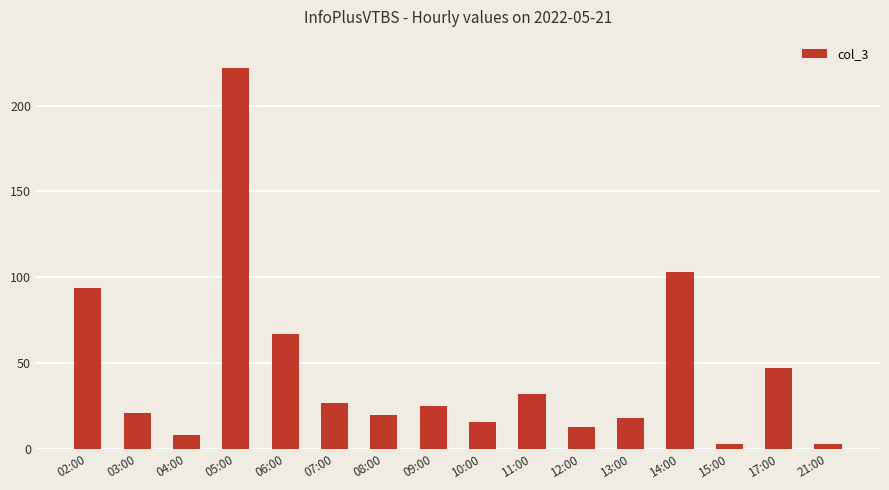

Reading left to right, what are all the values shown in this chart?

02:00=94	03:00=21	04:00=8	05:00=222	06:00=67	07:00=27	08:00=20	09:00=25	10:00=16	11:00=32	12:00=13	13:00=18	14:00=103	15:00=3	17:00=47	21:00=3